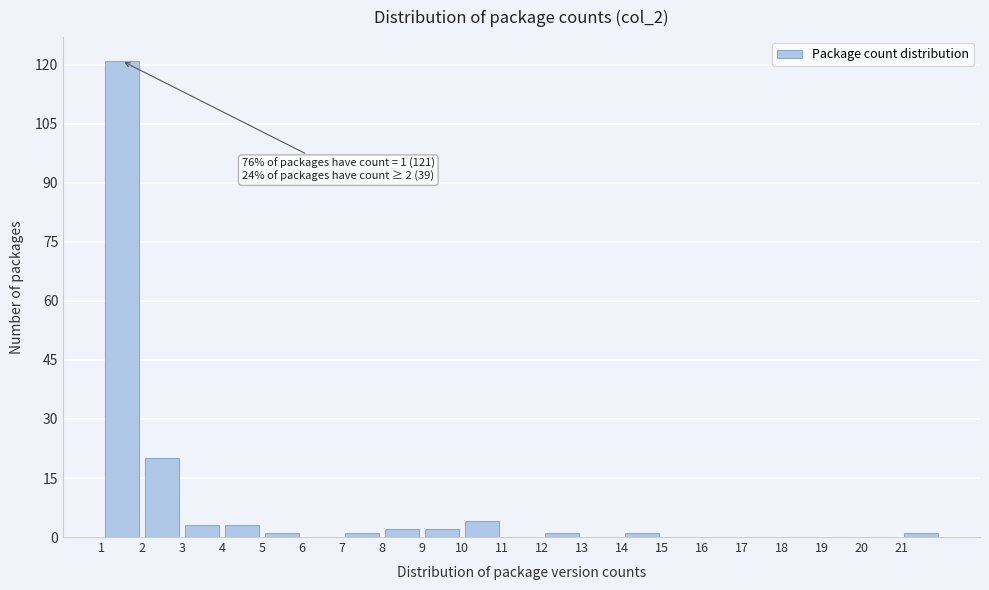

Over which range of the x-axis is the bar tallest?

1 to 2